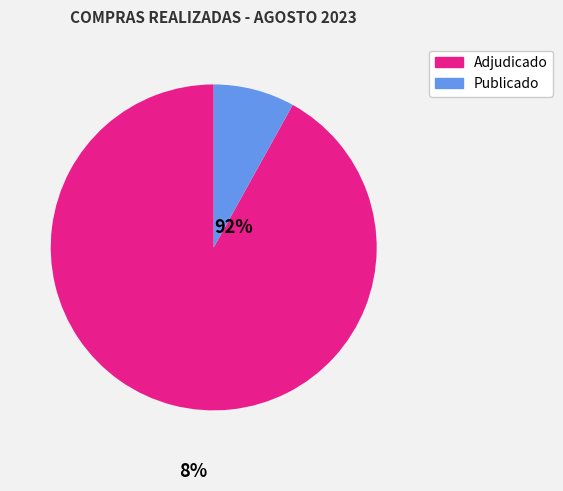

What is the largest slice in the pie chart?

Adjudicado